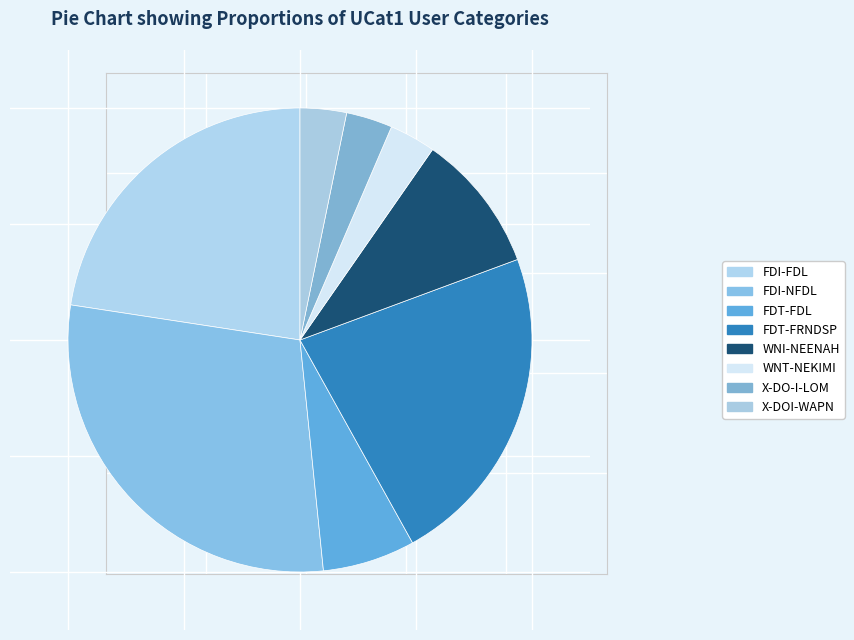

Count the number of slices in the pie.

8